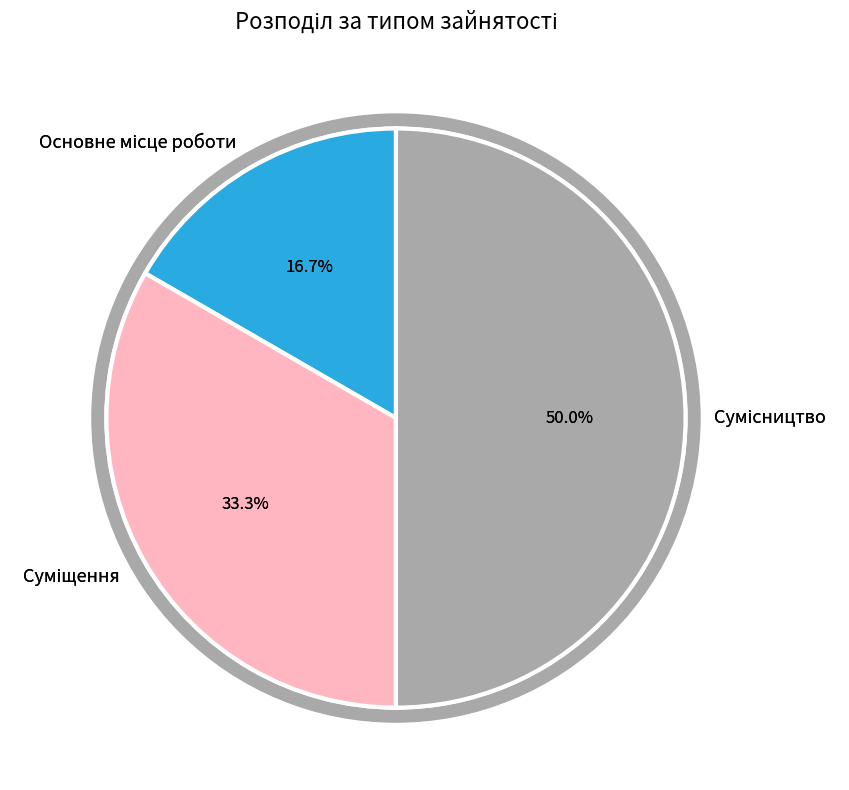

Which has a higher value, Суміщення or Сумісництво?

Сумісництво